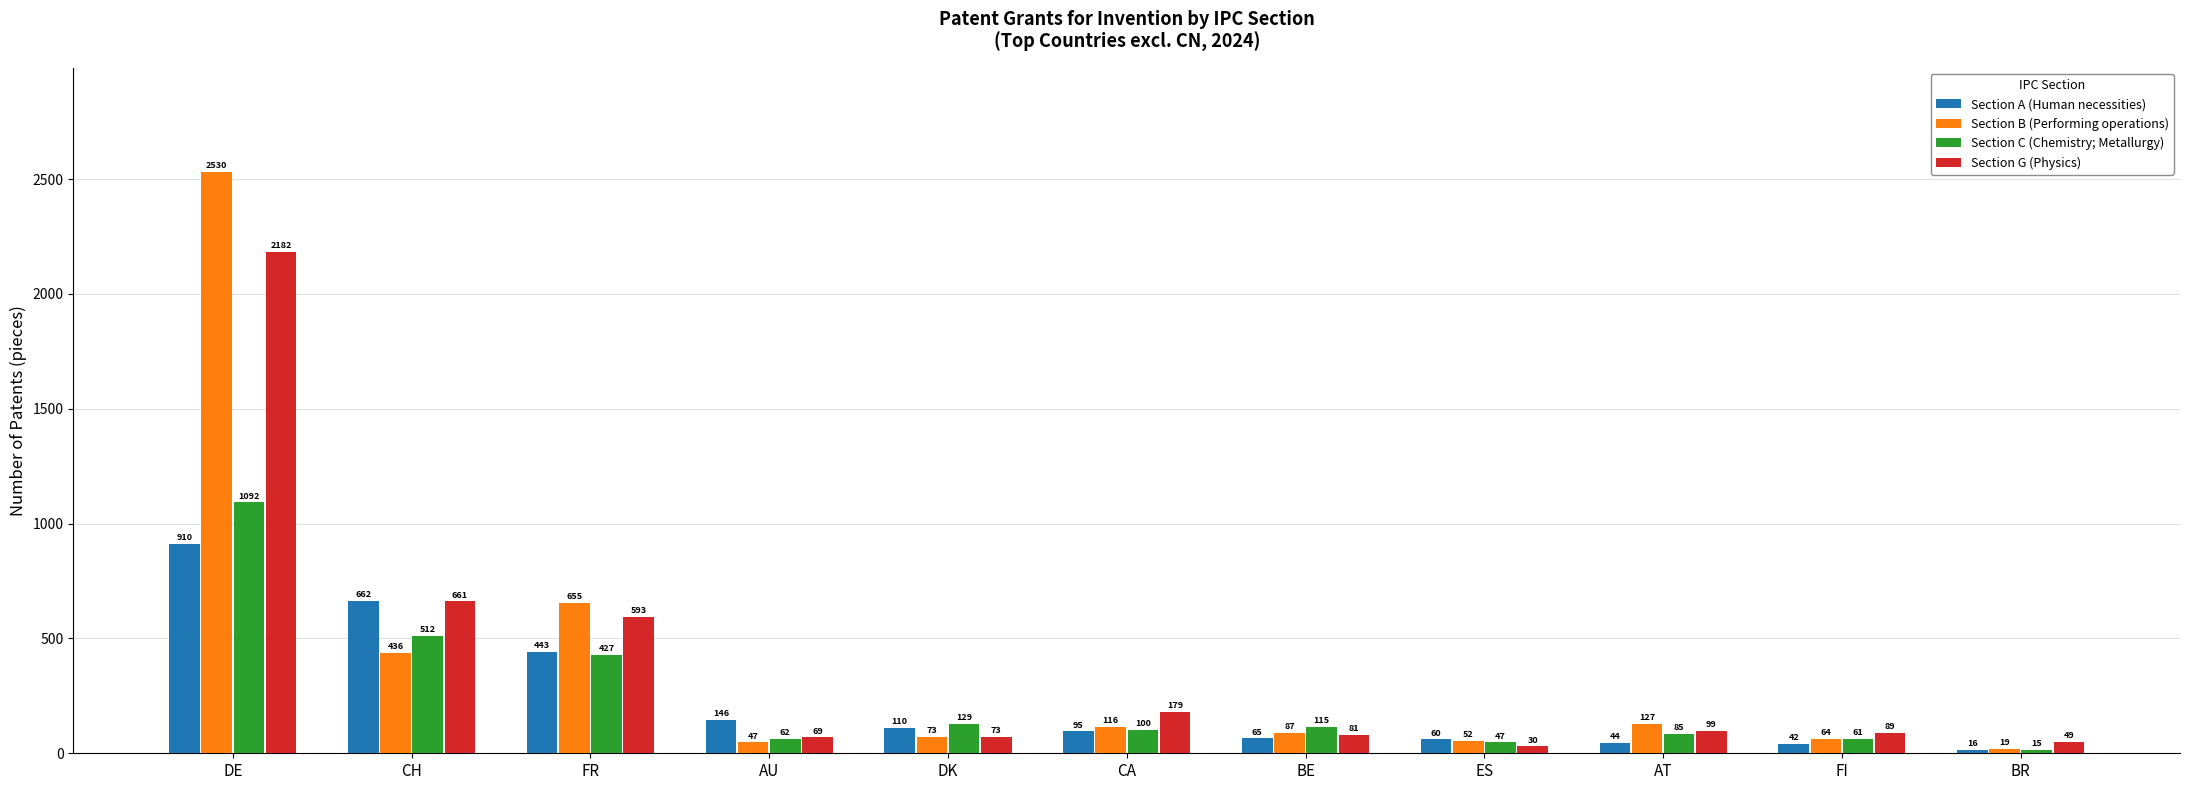

Reading left to right, transcribe all the data shown in this chart.

Section A (Human necessities): 910	662	443	146	110	95	65	60	44	42	16
Section B (Performing operations): 2530	436	655	47	73	116	87	52	127	64	19
Section C (Chemistry; Metallurgy): 1092	512	427	62	129	100	115	47	85	61	15
Section G (Physics): 2182	661	593	69	73	179	81	30	99	89	49